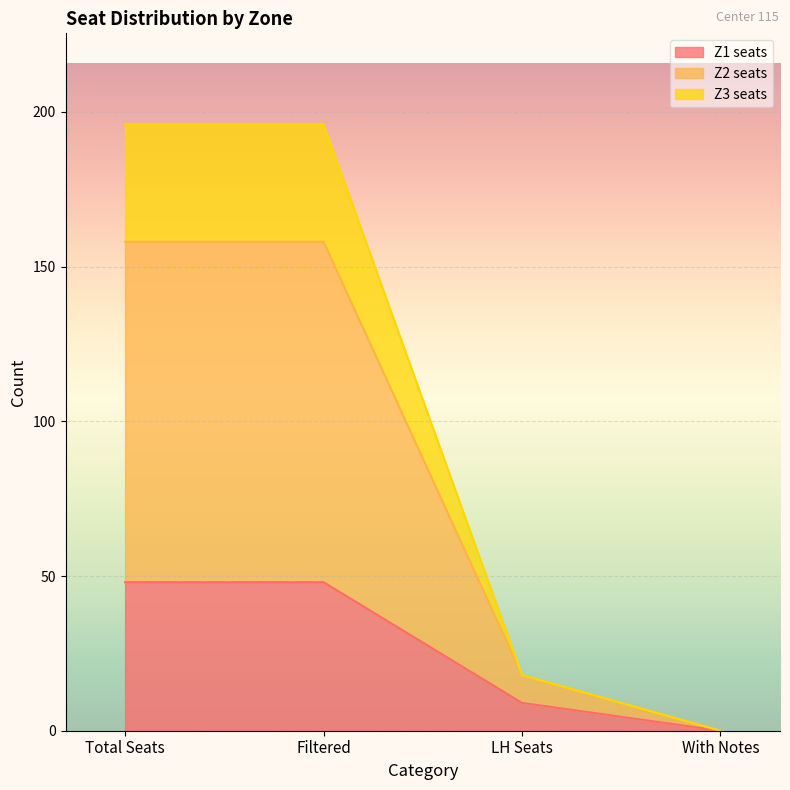

True or false: Z3 seats and Z1 seats intersect in this chart.

False